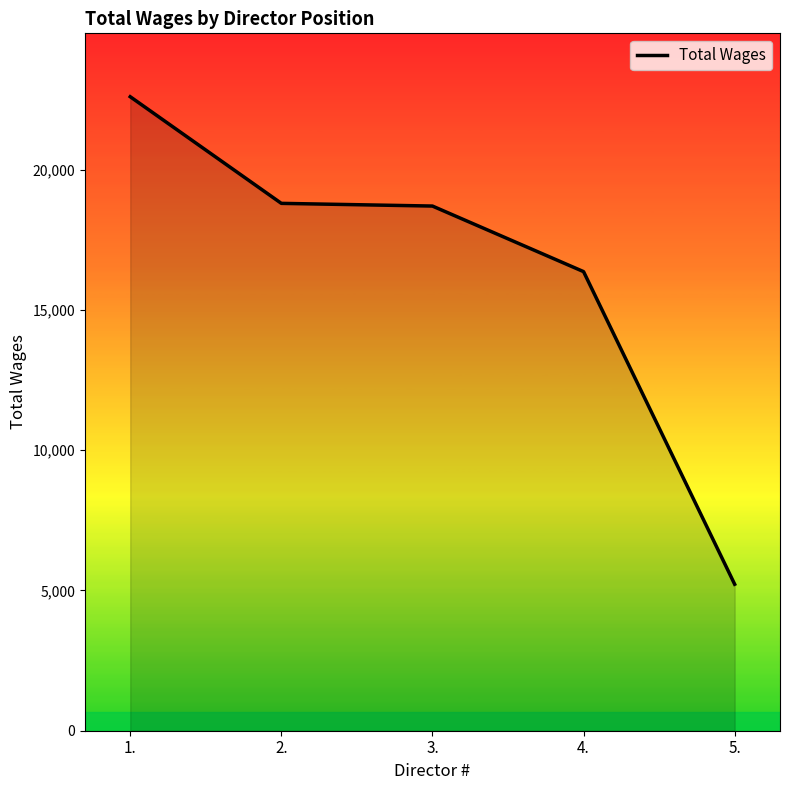

What is the sum of the values at 2. and 4.?

35174